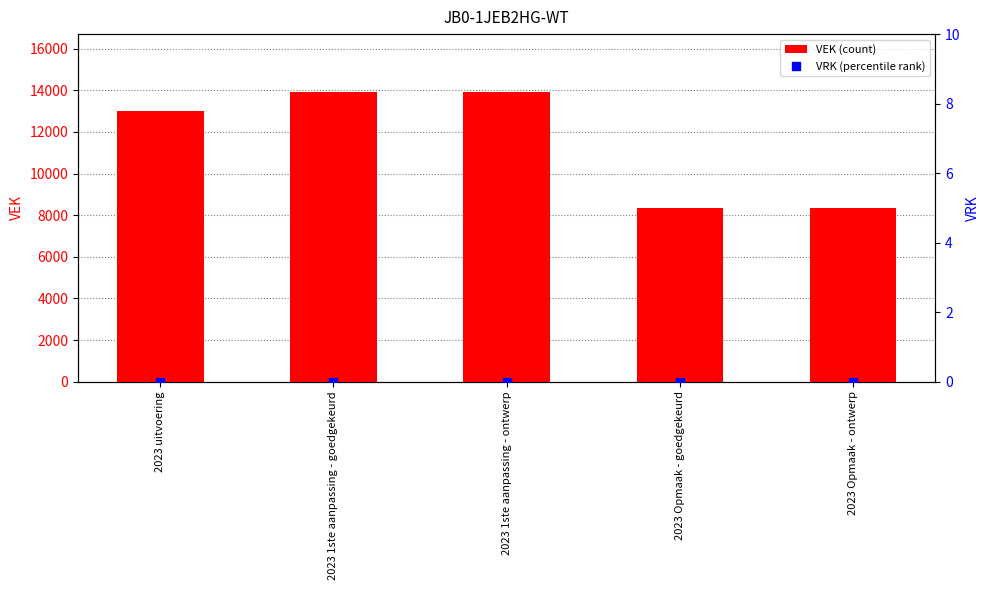

What are all the series names shown in the legend?

VEK (count), VRK (percentile rank)